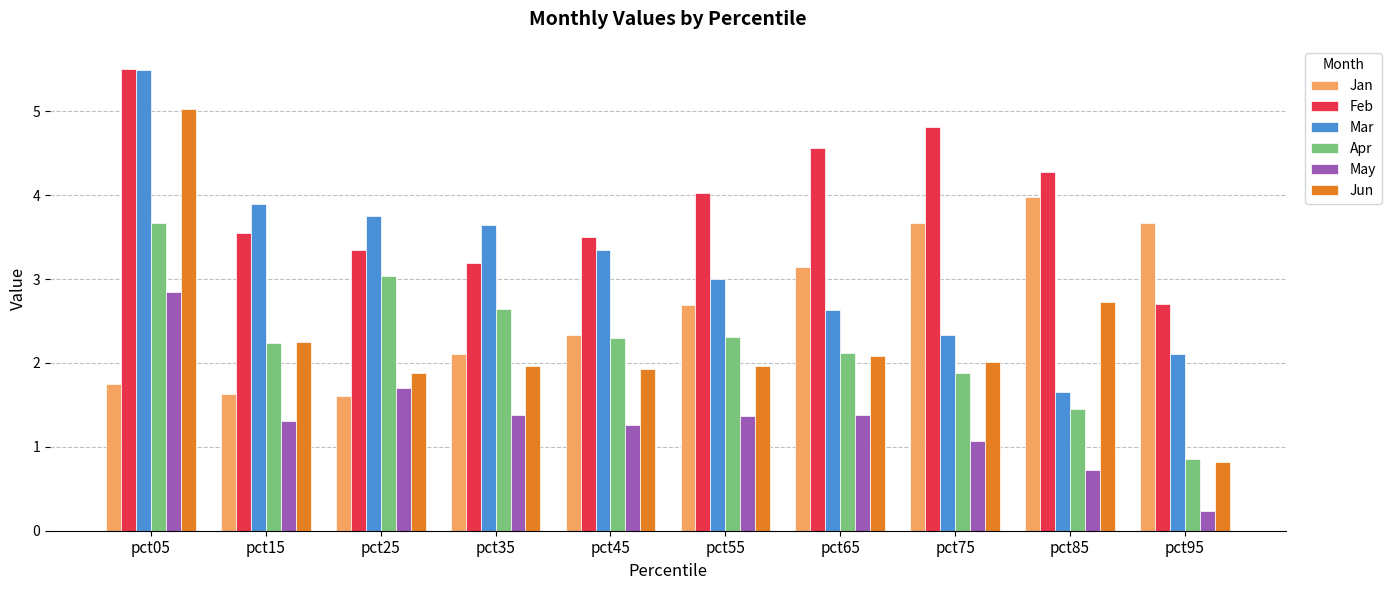

What is the value of the Jan bar at the 10th from the left?

3.7